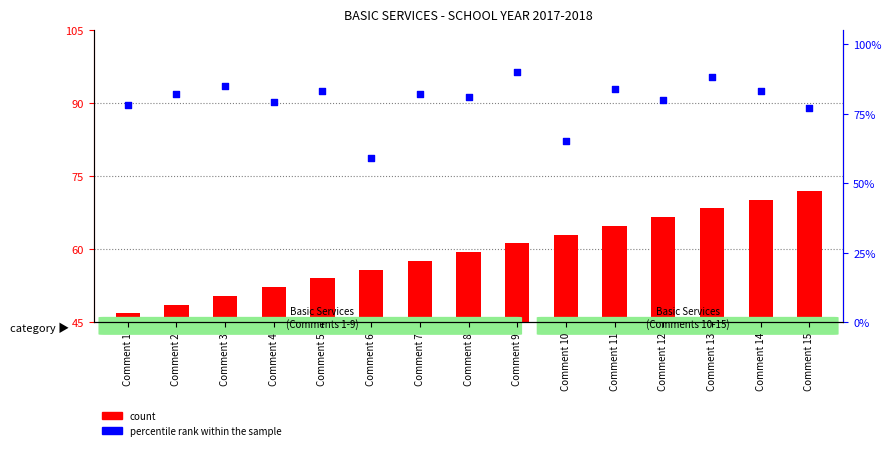

Which has a higher value, Comment 12 or Comment 6?

Comment 12